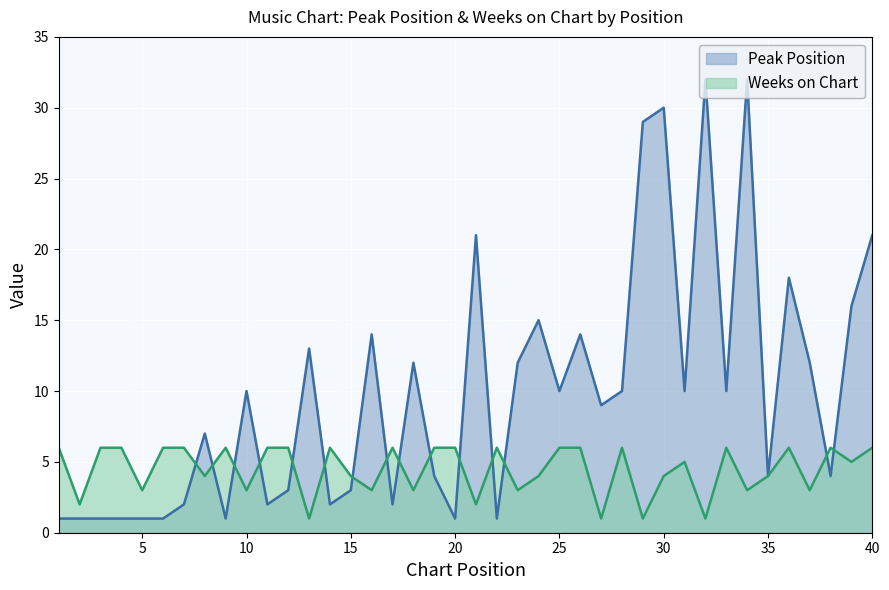

At which category is the sum across all series the highest?

34